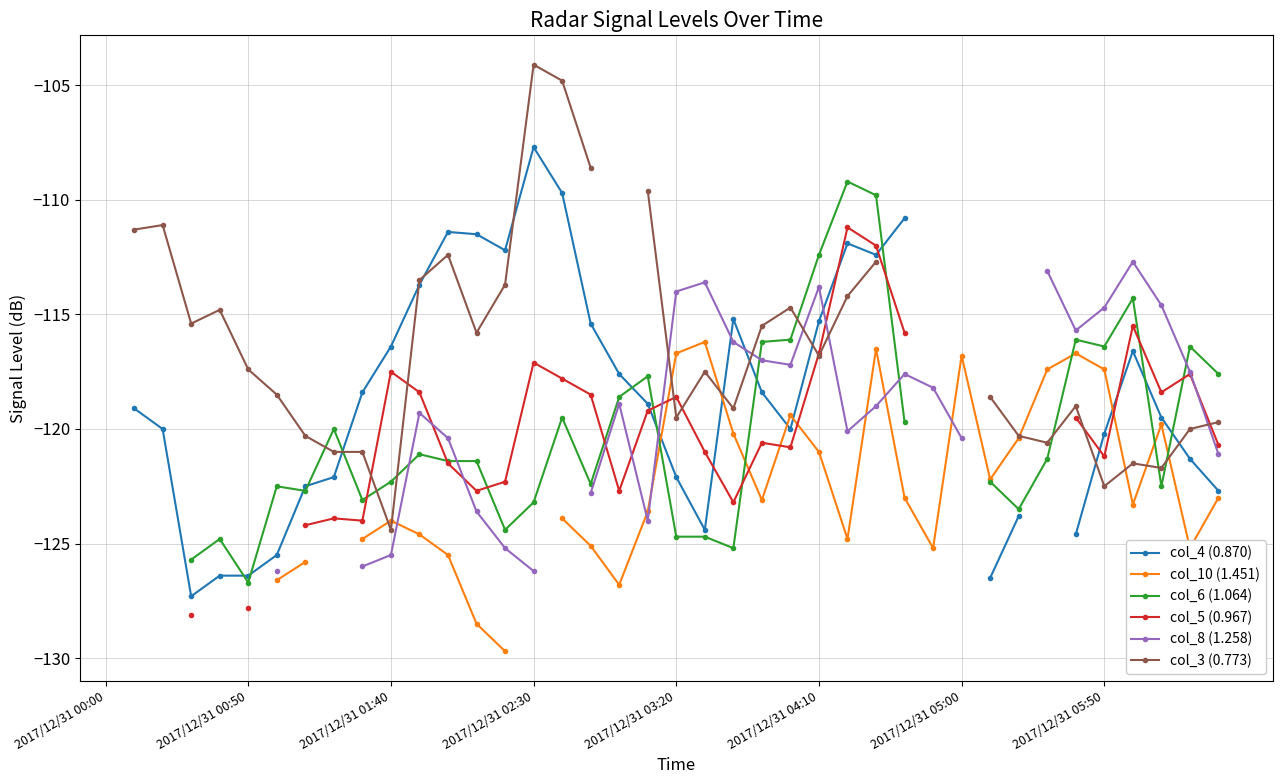

Is it true that col_6 (1.064) equals -118.6 at 18?

True